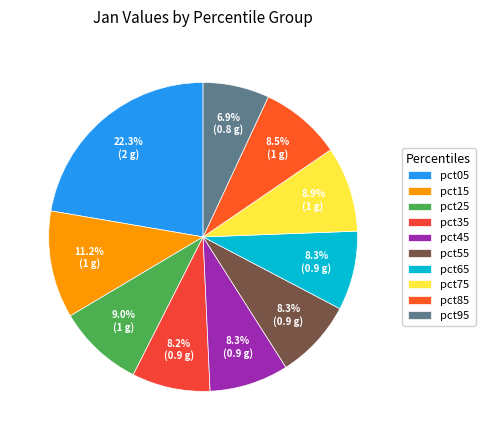

What percentage is the pct95 slice, to the nearest percent?

7%